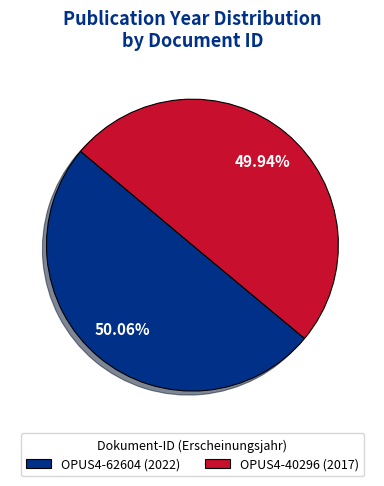

True or false: OPUS4-40296 accounts for 50% of the total.

True